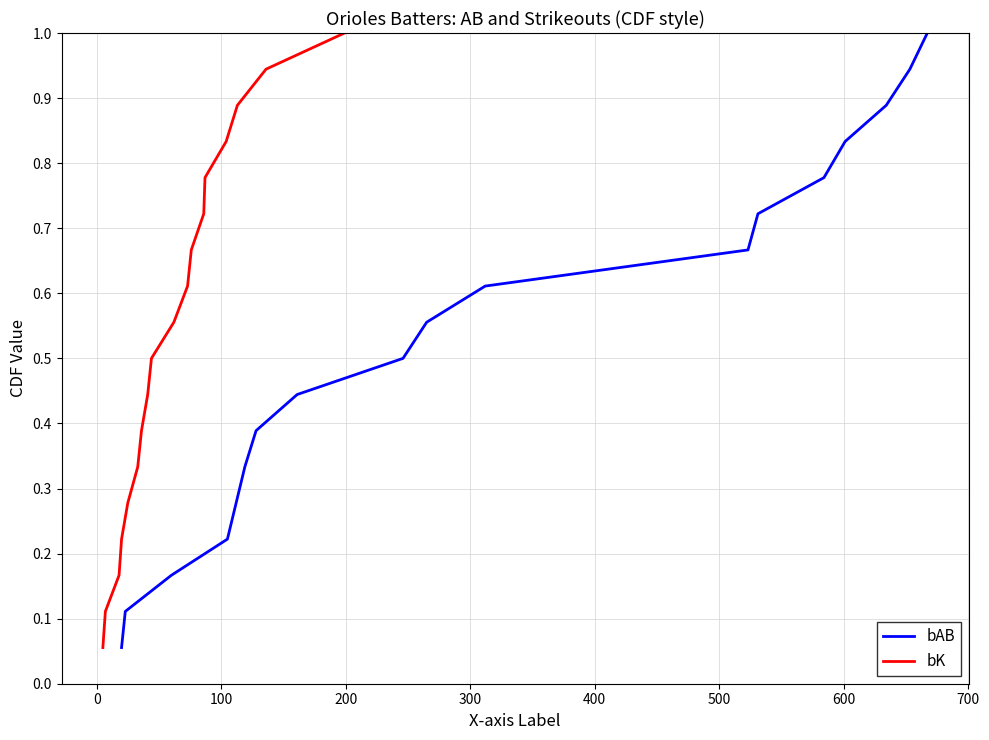

What is the maximum value for bAB?

1.0